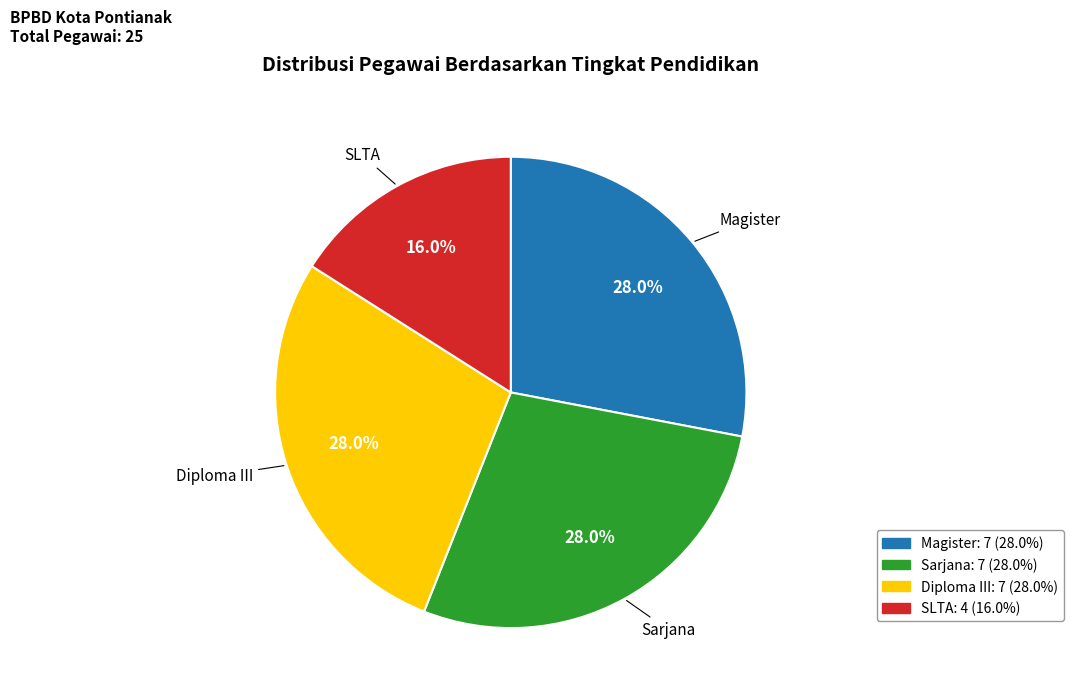

Does any single category account for the majority?

No